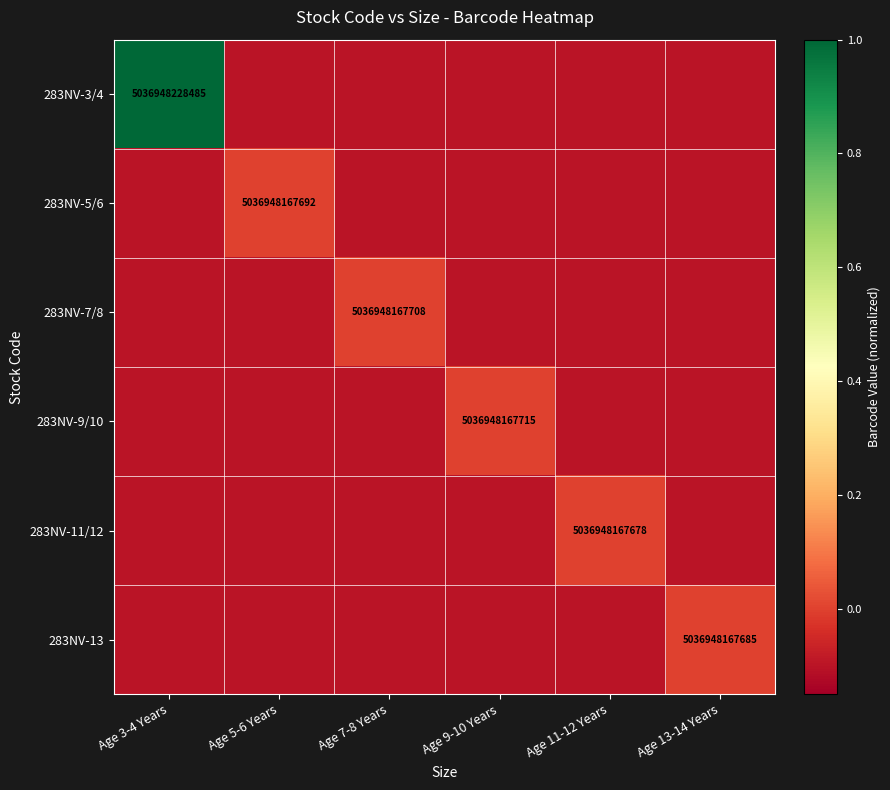

The 283NV-13 series shows 3096044177314.4 at Age 13-14 Years. True or false?

False